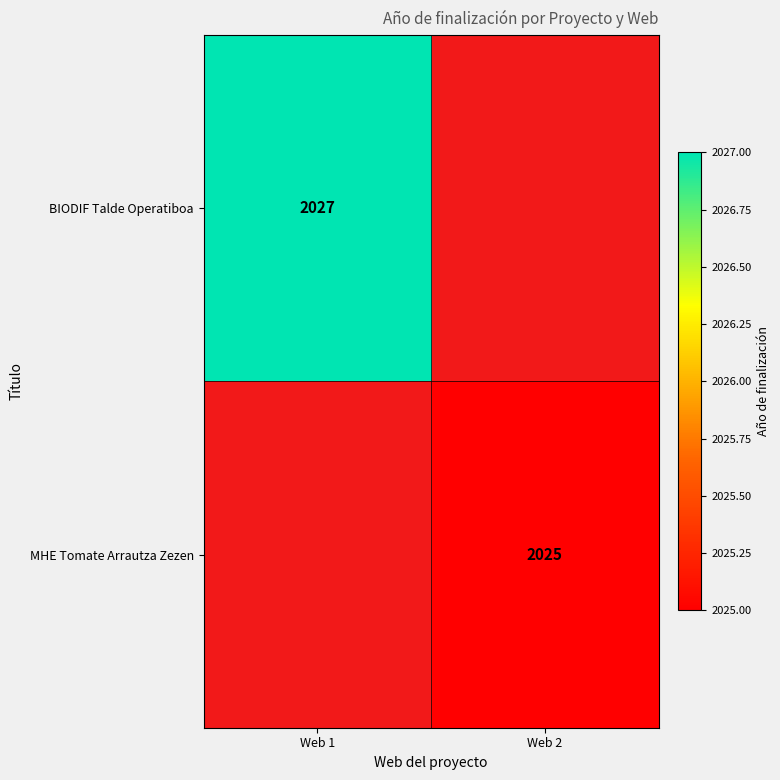

True or false: BIODIF Talde Operatiboa has a value of 2709 at Web 1.

False